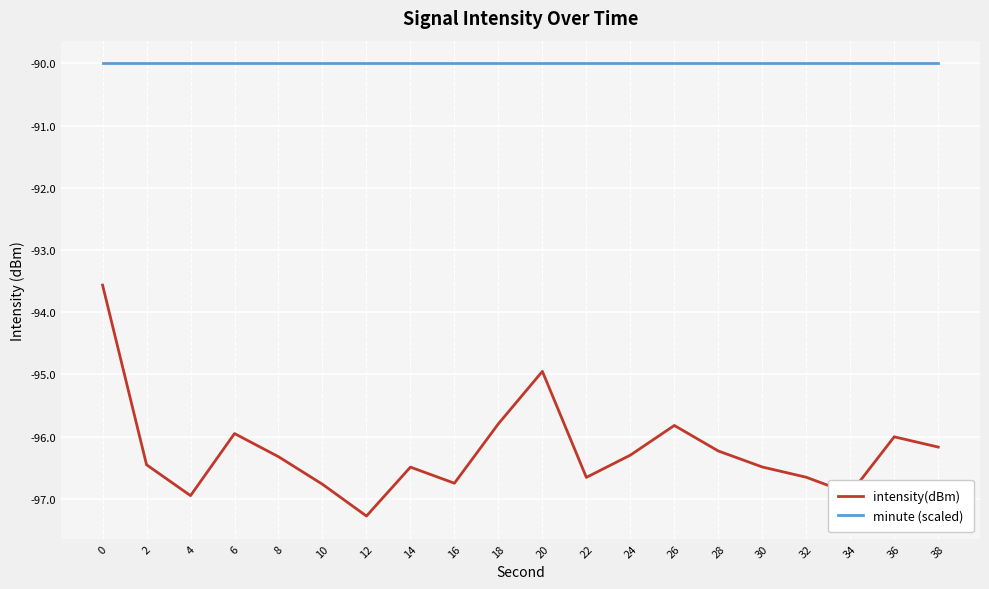

List the series in order of their overall mean, lowest first.

intensity(dBm), minute (scaled)